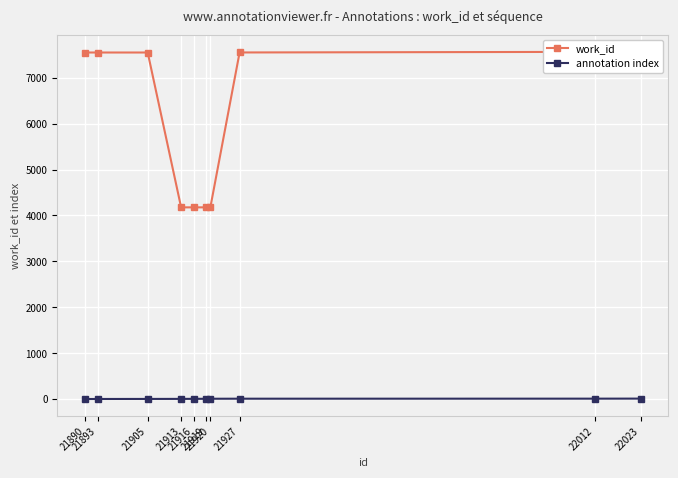

How many annotation index values are between 3 and 8?

6